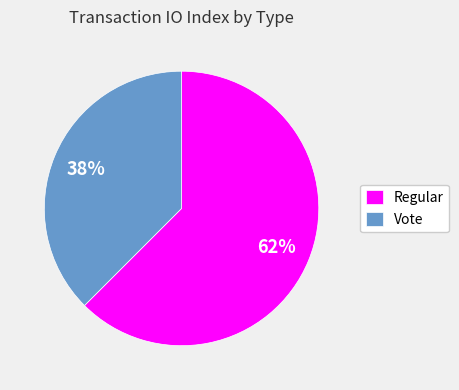

Rank the categories by value from highest to lowest.

Regular, Vote